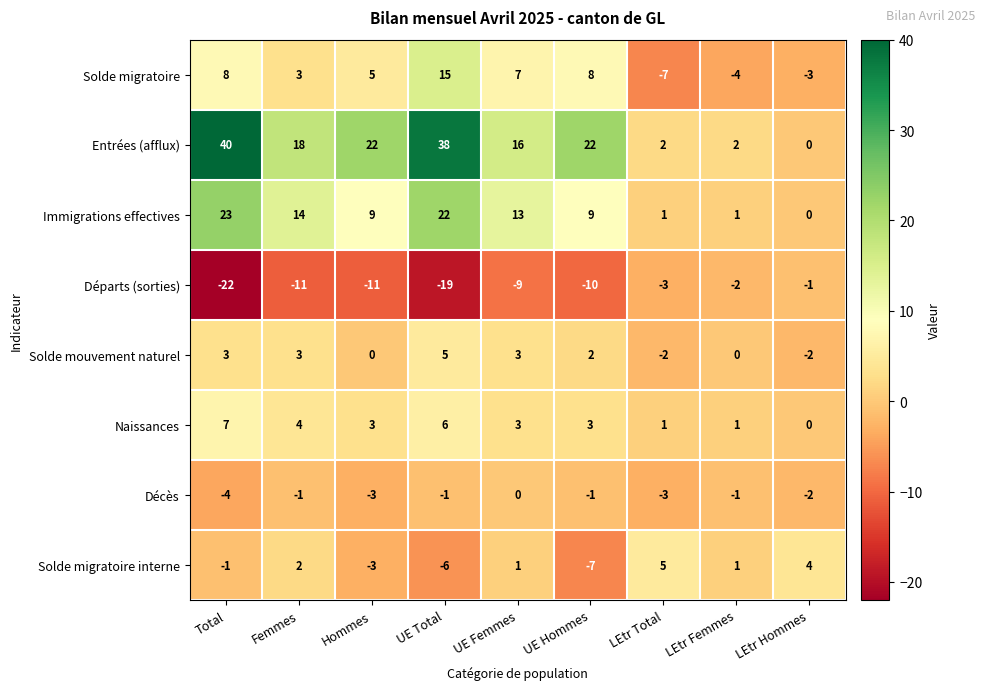

True or false: Solde migratoire interne has a value of -7 at UE Hommes.

True